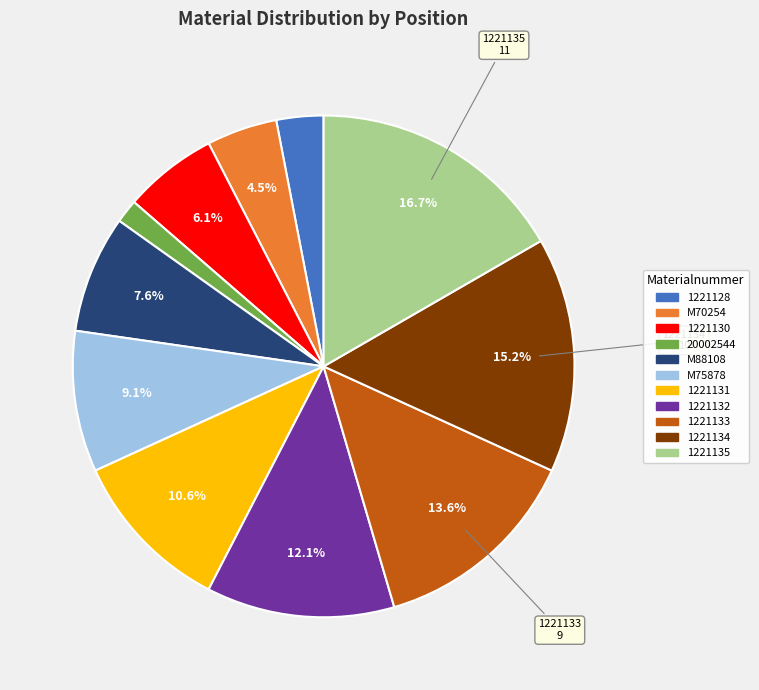

Combined, do M88108 and M70254 account for over 50%?

No